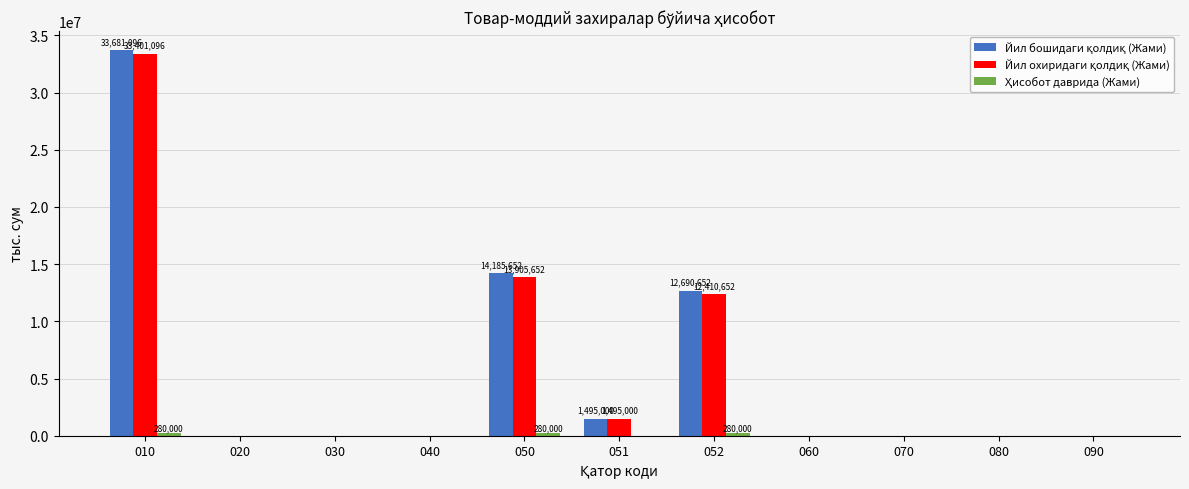

What is the maximum value shown in the chart?

33681096.0